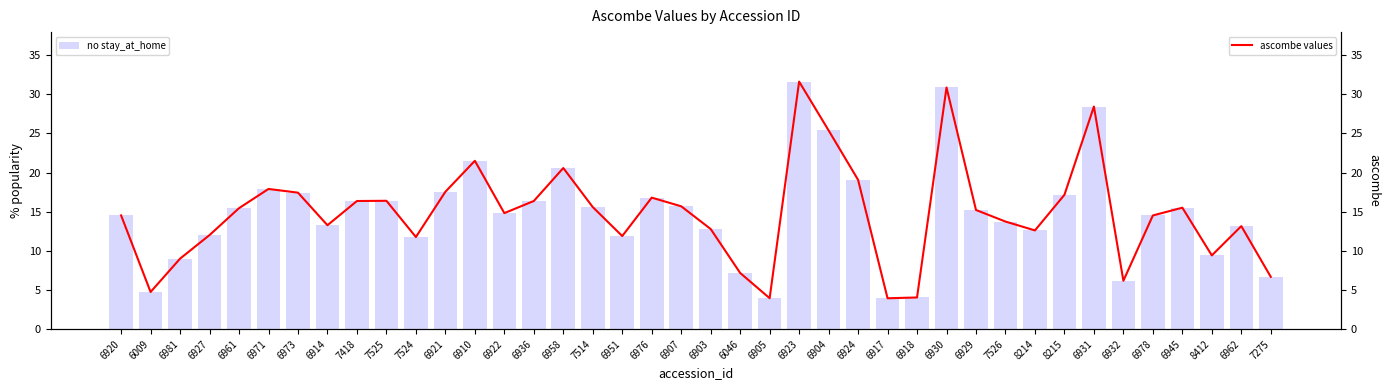

What is the difference between the no stay_at_home values at 8214 and 6981?

3.6